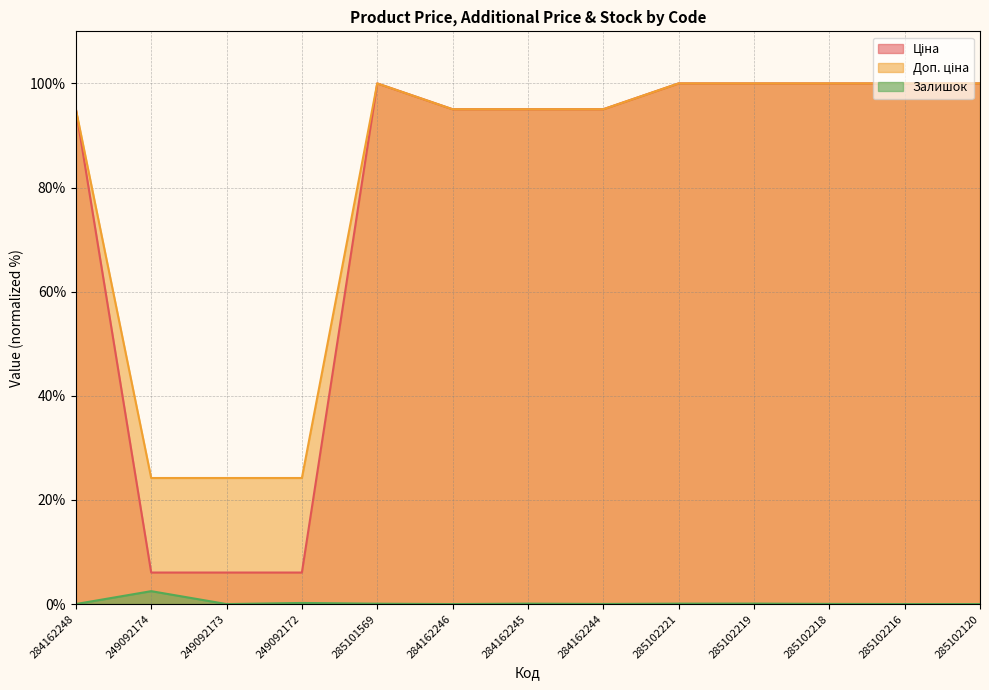

How many interior local peaks does the Ціна series have?

1